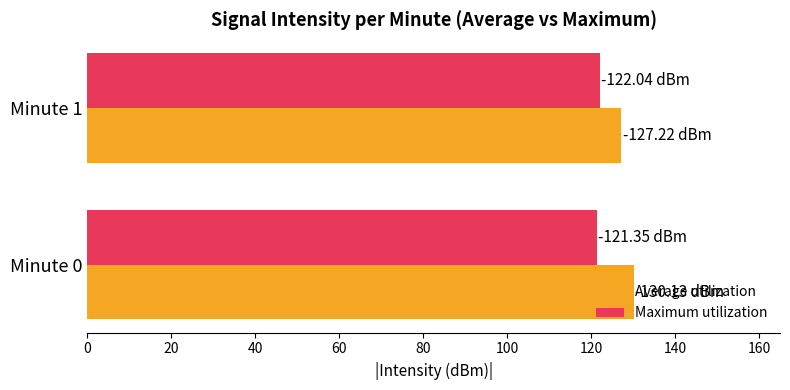

What is the total value across all series at Minute 1?

249.3